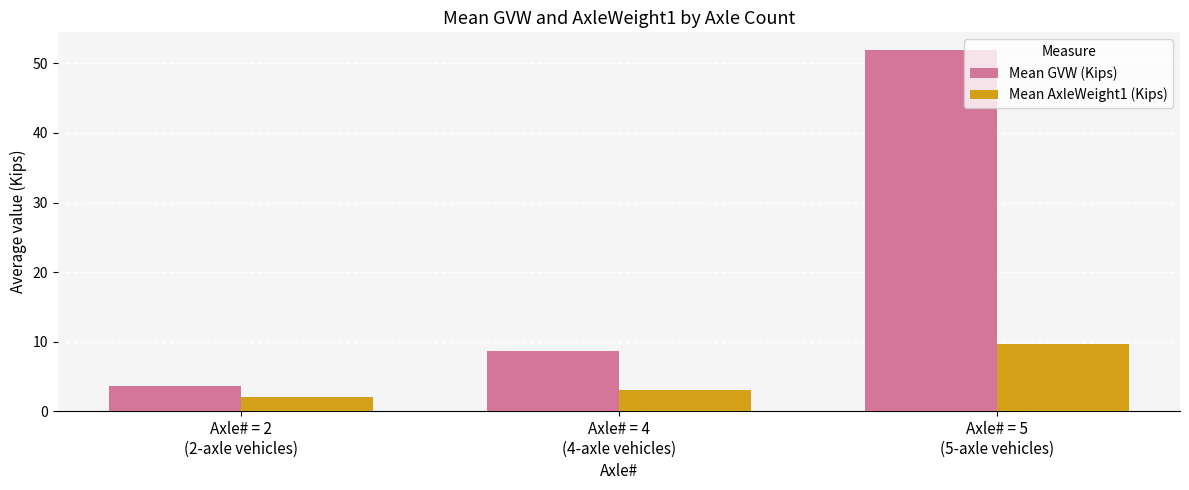

What is the difference between the Mean AxleWeight1 (Kips) values at Axle# = 4
(4-axle vehicles) and Axle# = 5
(5-axle vehicles)?

6.6